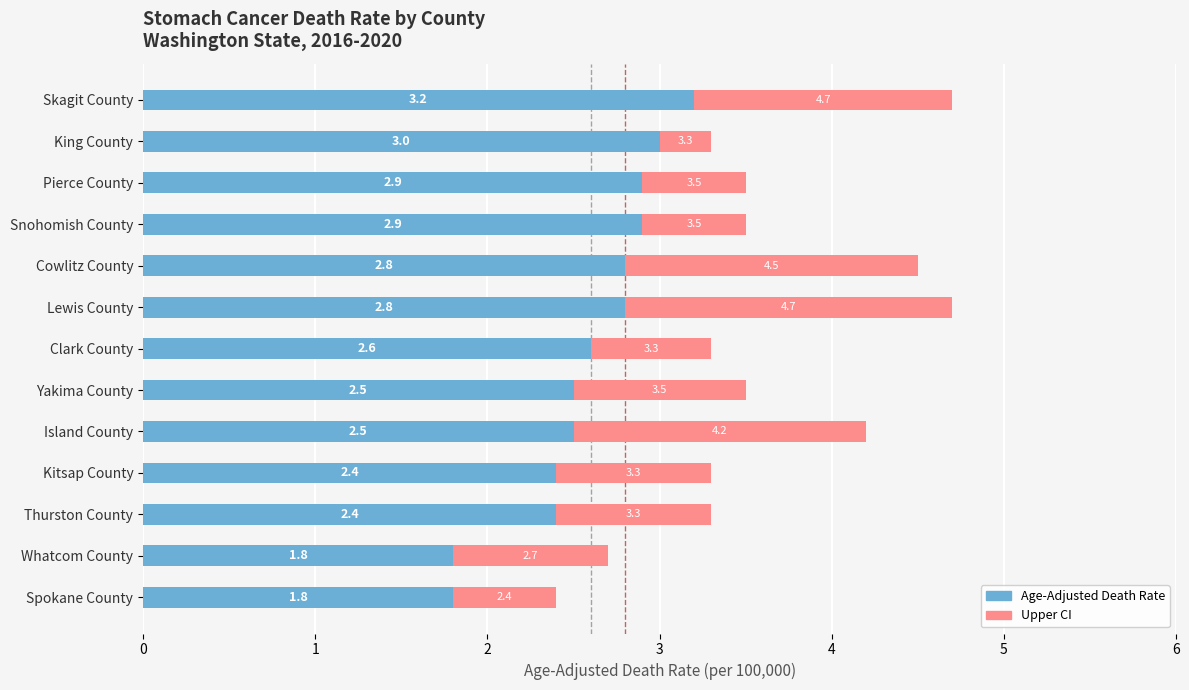

What is the total value across all series at Island County?

4.2